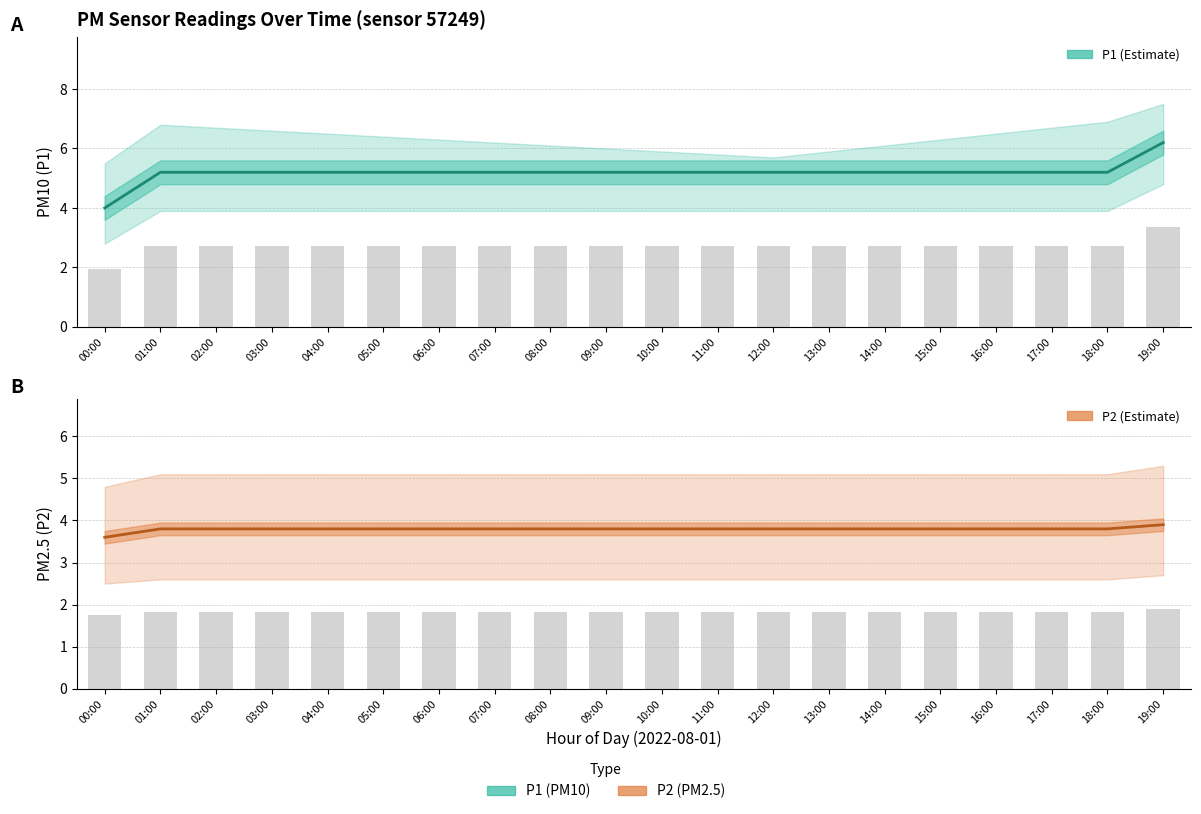

At which category is the sum across all series the highest?

19:00